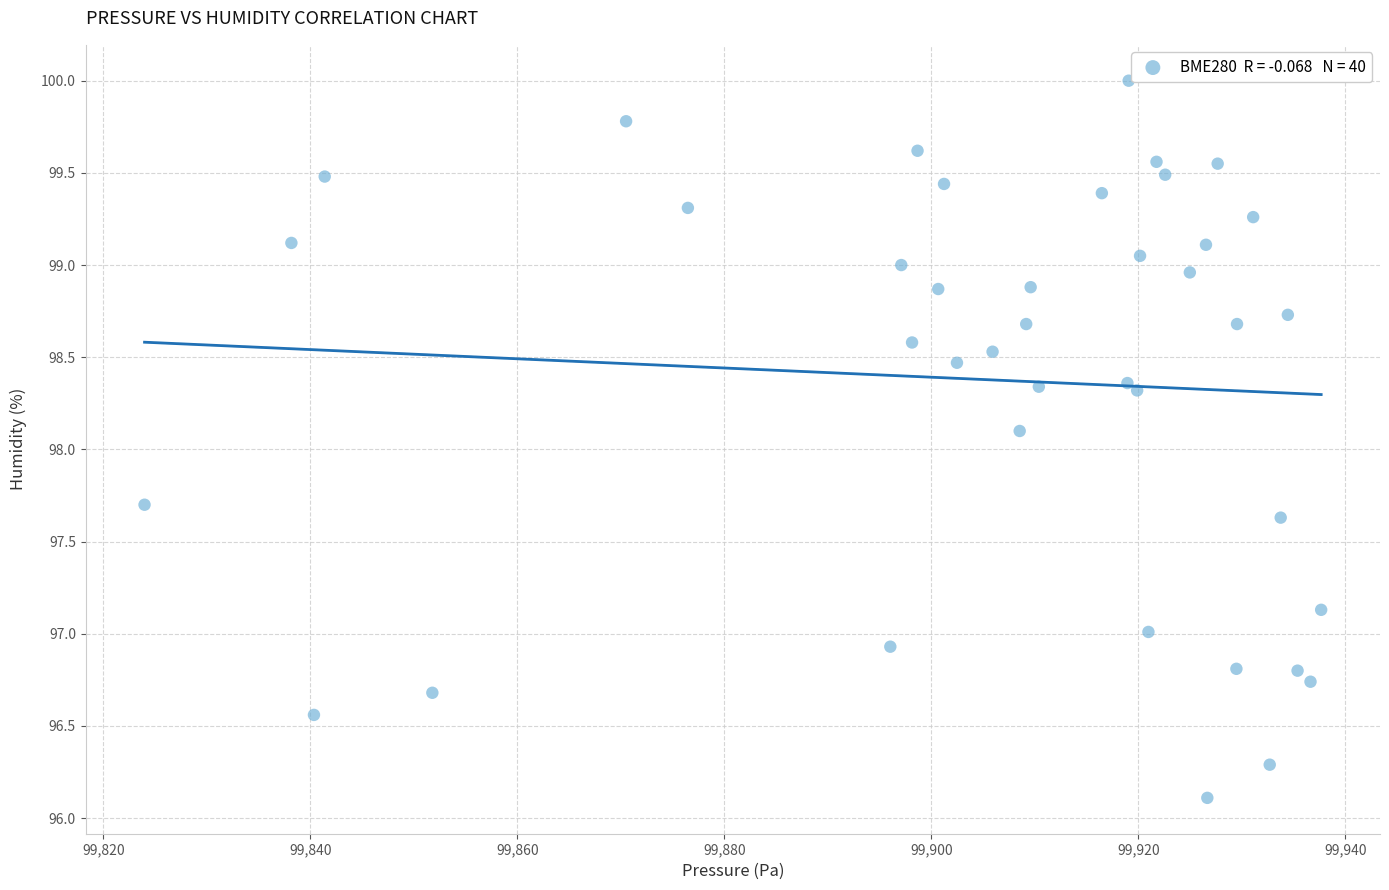

What Y value in the scatter plot is closest to 98?

98.1